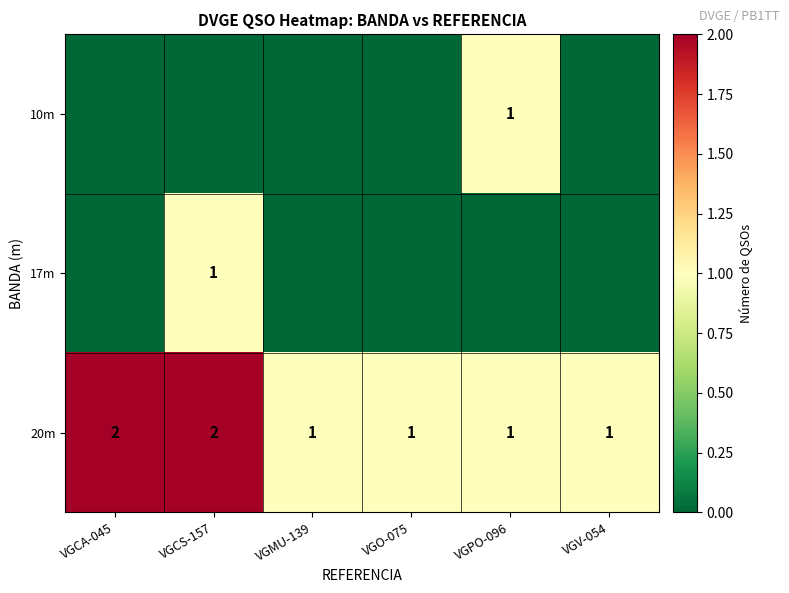

How many data points does each series have?

6